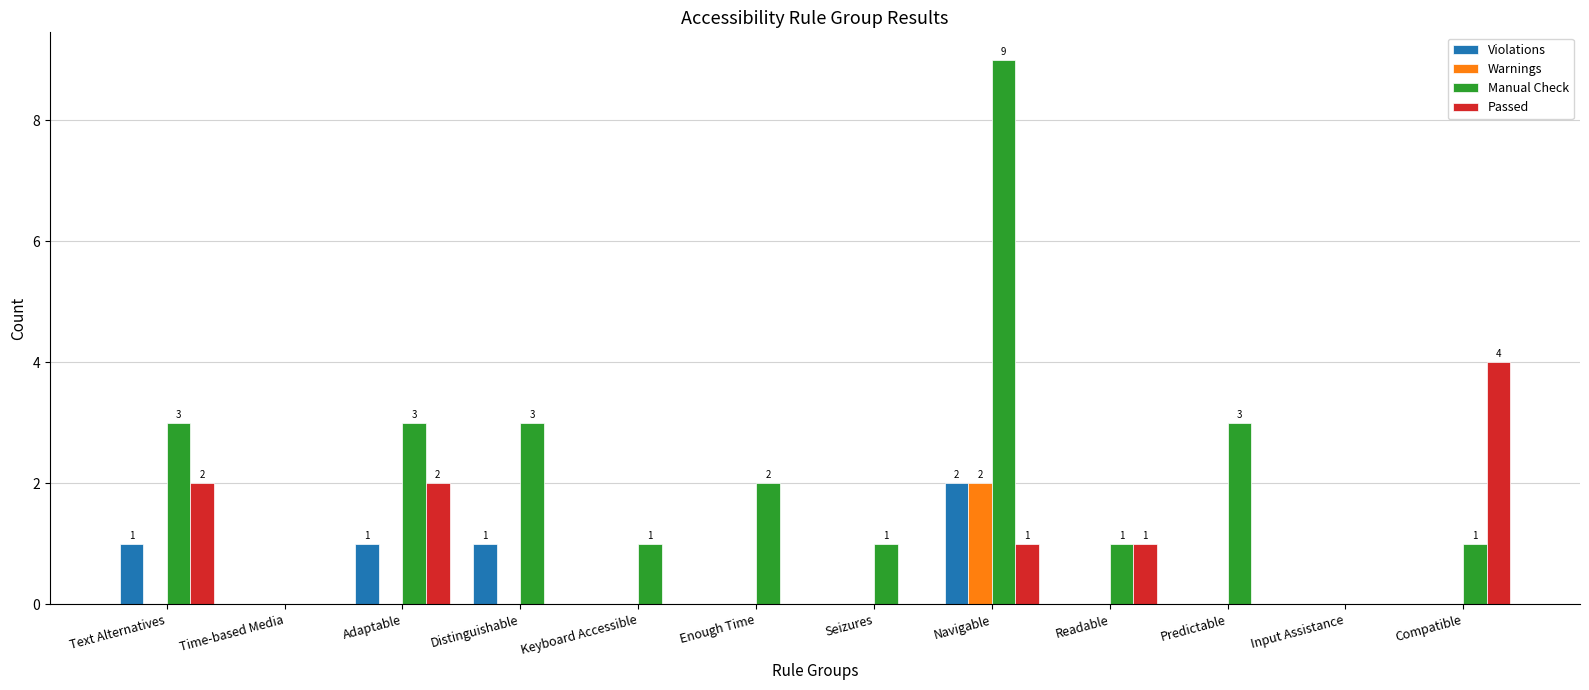

Reading right to left, extract all data points from this chart.

Violations: 0	0	0	0	2	0	0	0	1	1	0	1
Warnings: 0	0	0	0	2	0	0	0	0	0	0	0
Manual Check: 1	0	3	1	9	1	2	1	3	3	0	3
Passed: 4	0	0	1	1	0	0	0	0	2	0	2